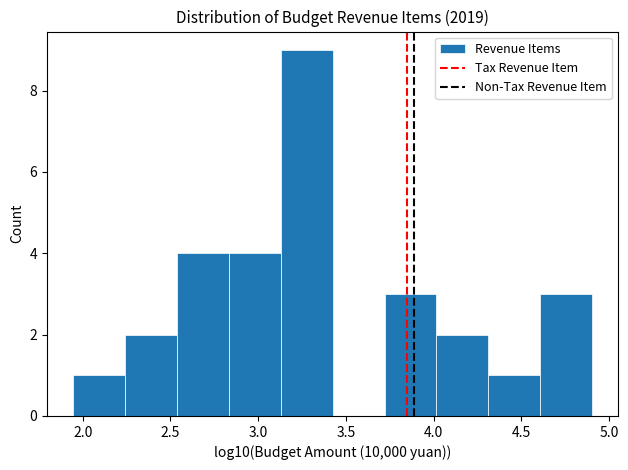

Reading left to right, transcribe this chart: for each bar, give the range it covers on the x-axis and its height. Neither the bar edges nor the heights are printed on the chart, so give them approximately, as read against the axes.

1.95 to 2.25: 1
2.25 to 2.55: 2
2.55 to 2.85: 4
2.85 to 3.15: 4
3.15 to 3.40: 9
3.40 to 3.70: 0
3.70 to 4.00: 3
4.00 to 4.30: 2
4.30 to 4.60: 1
4.60 to 4.90: 3